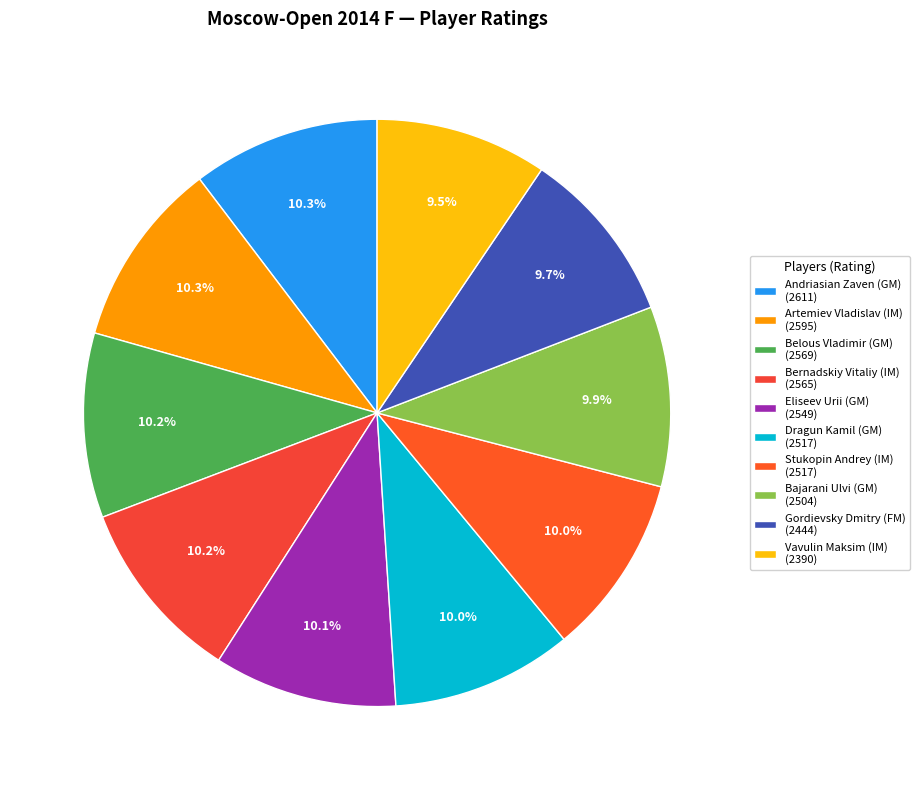

What percentage is the Dragun Kamil (GM) slice, to the nearest percent?

10%